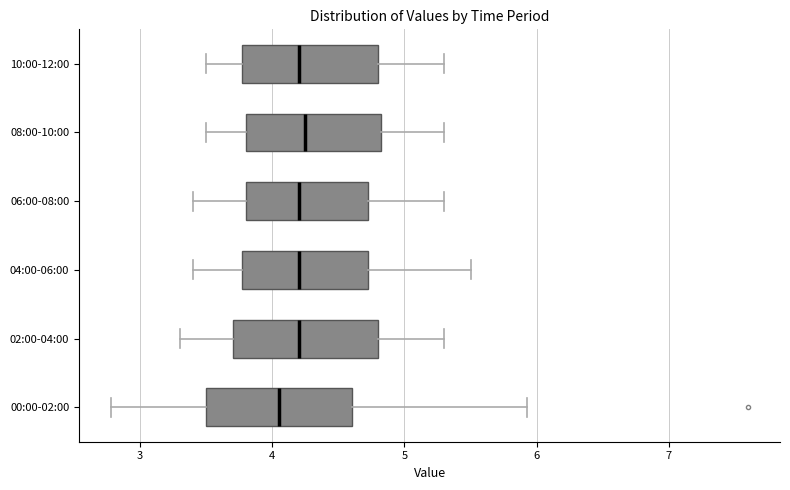

Reading bottom to top, read every box against the x-axis: the position of its median line, the range the box covers, and the ends of its whiskers. The values are not printed on the chart, so give them approximately, as read against the axis.

00:00-02:00: median 4.1, box 3.5 to 4.6, whiskers 2.8 to 5.9
02:00-04:00: median 4.2, box 3.7 to 4.8, whiskers 3.3 to 5.3
04:00-06:00: median 4.2, box 3.8 to 4.7, whiskers 3.4 to 5.5
06:00-08:00: median 4.2, box 3.8 to 4.7, whiskers 3.4 to 5.3
08:00-10:00: median 4.3, box 3.8 to 4.8, whiskers 3.5 to 5.3
10:00-12:00: median 4.2, box 3.8 to 4.8, whiskers 3.5 to 5.3